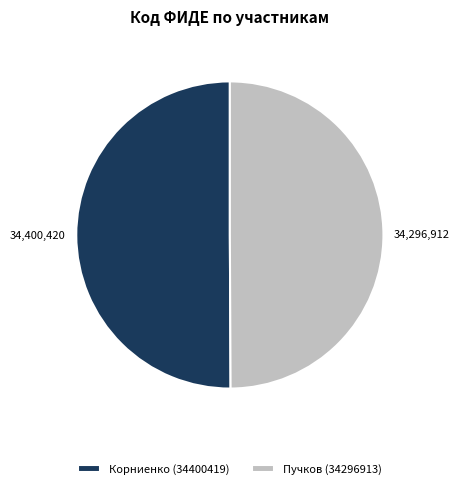

Is it true that Пучков (34296913) is 59% of the pie?

False